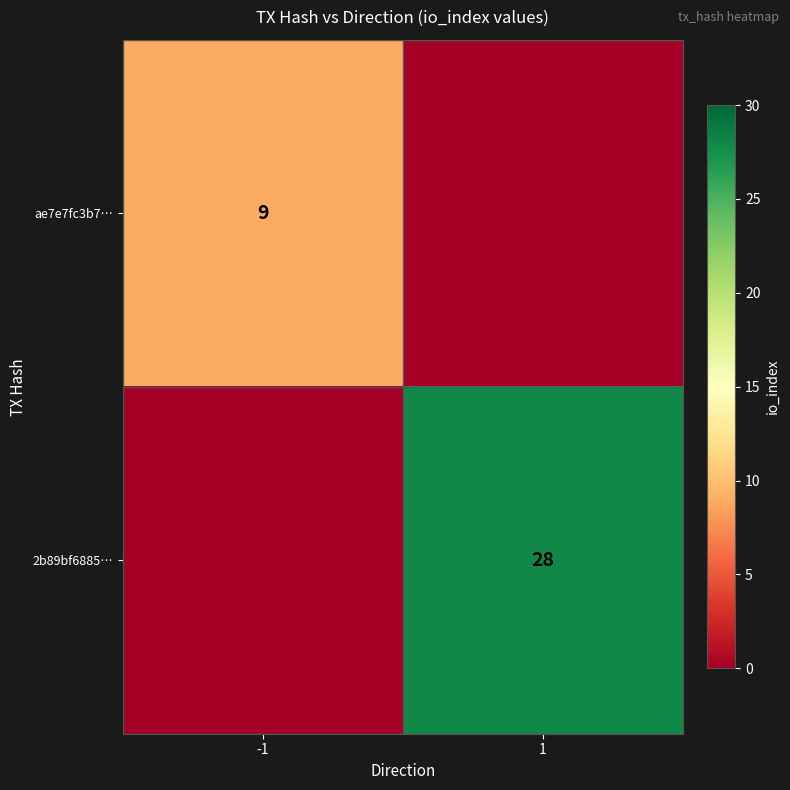

The ae7e7fc3b7… series shows 14 at -1. True or false?

False